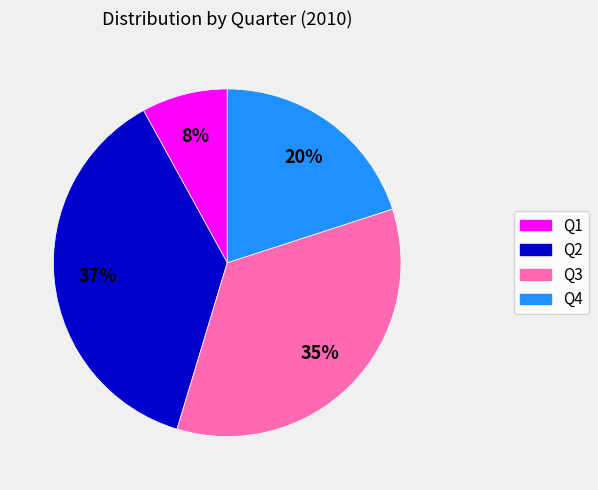

To the nearest percent, what is the combined percentage of Q1 and Q2?

45%